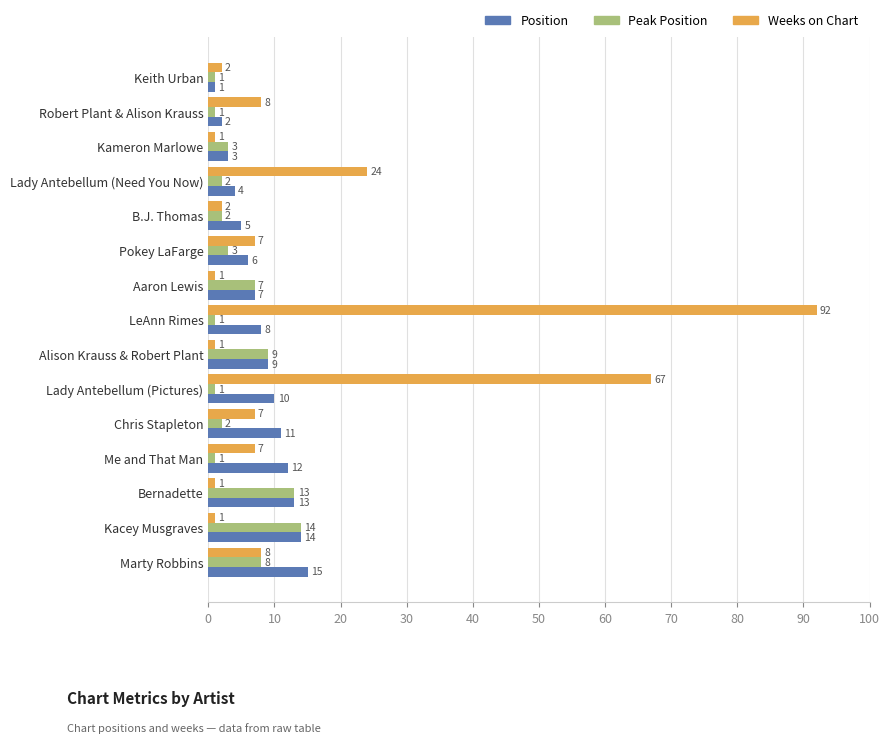

What is the greatest value displayed?

92